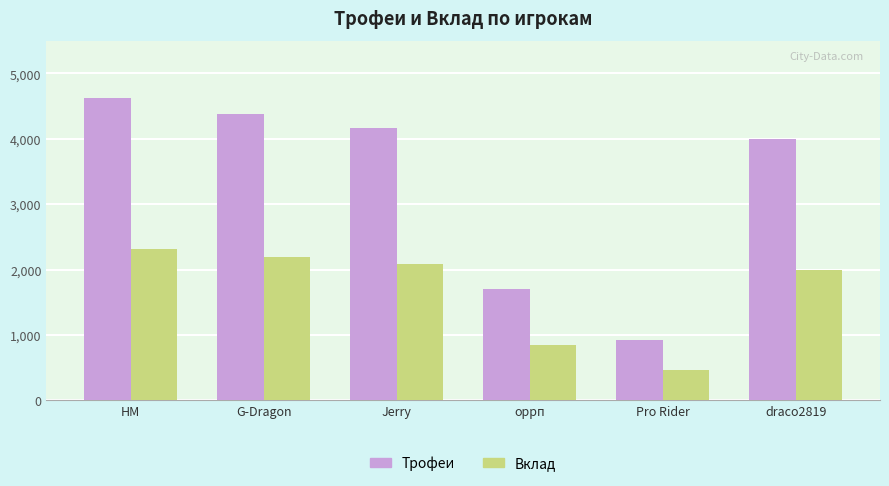

How many data points in Вклад are less than 2082?

3